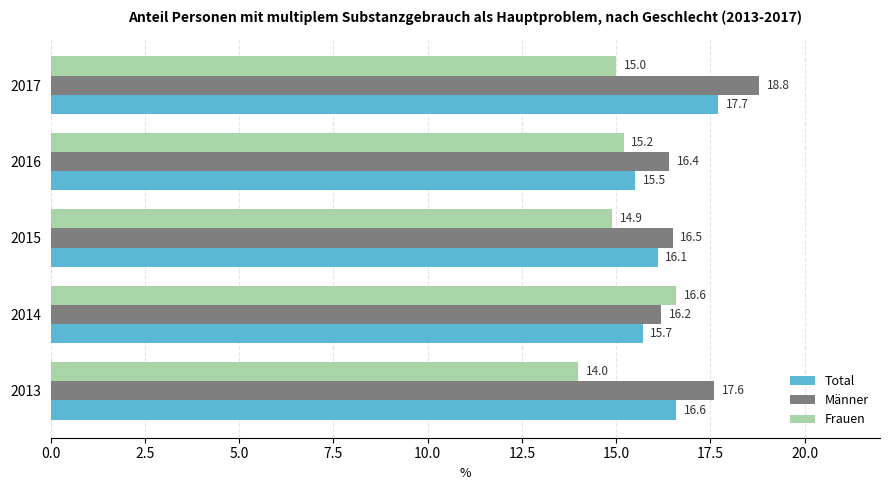

Rank the series by their average value, from highest to lowest.

Männer, Total, Frauen